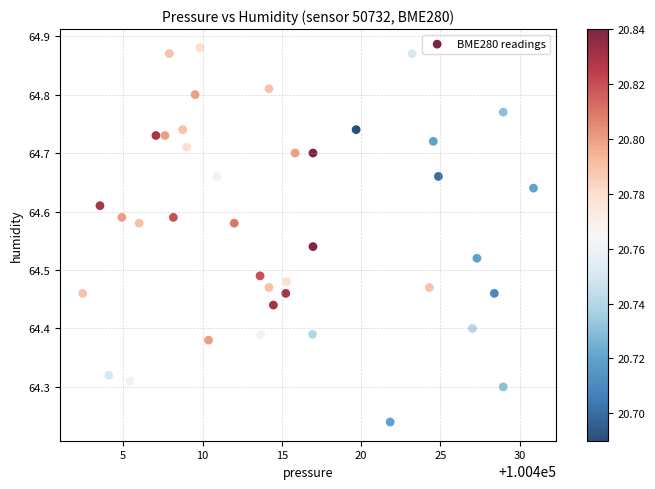

What is the range of Y values (max minus min)?

0.6